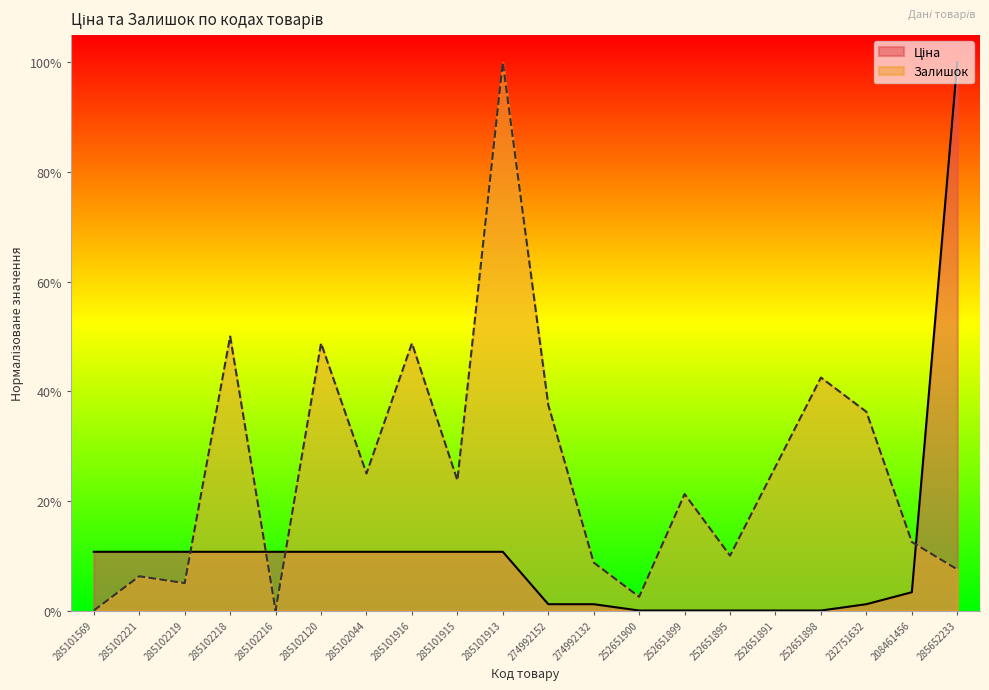

Is it true that Залишок equals 0.3 at 252651899?

False